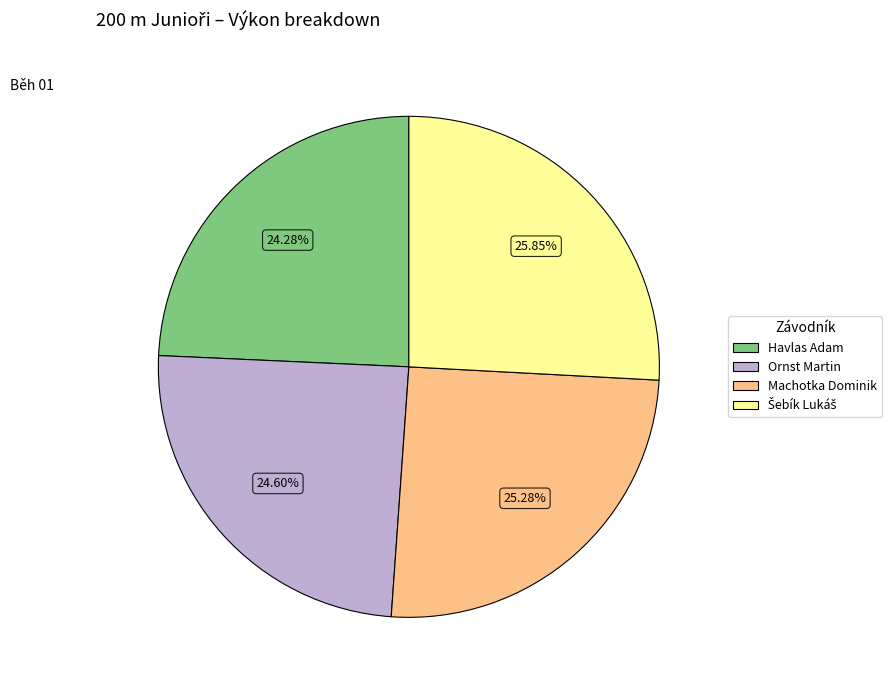

To the nearest percent, what percentage of the pie is Havlas Adam?

24%